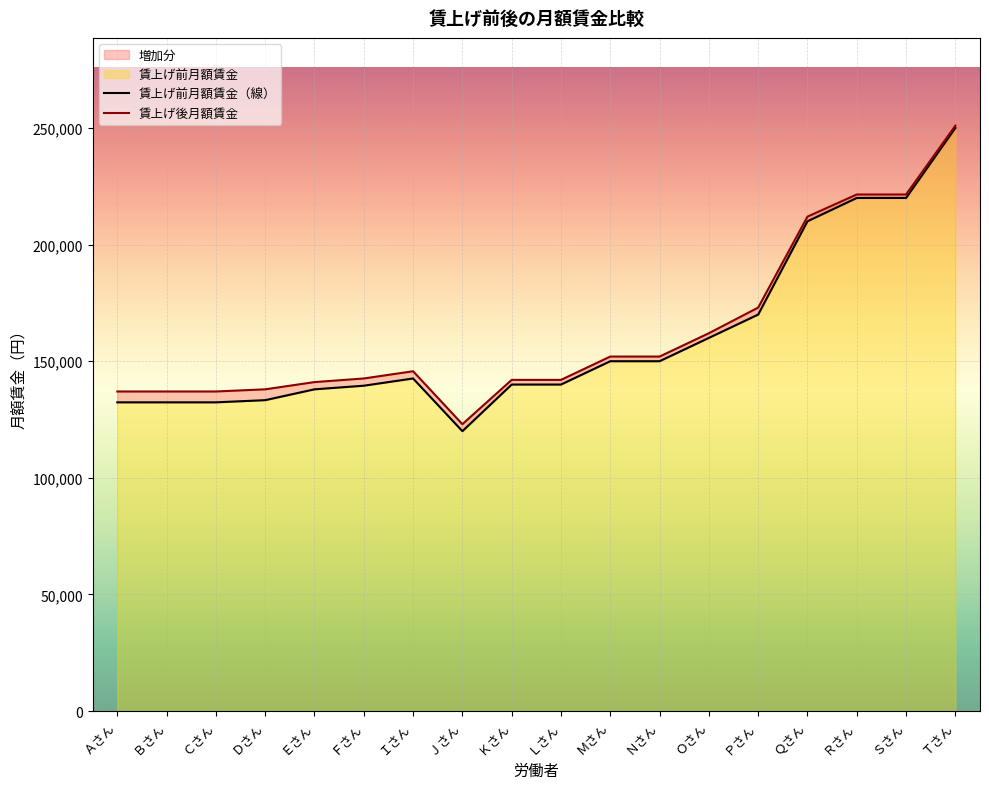

Where is the first local maximum for 賃上げ後月額賃金?

Ｉさん